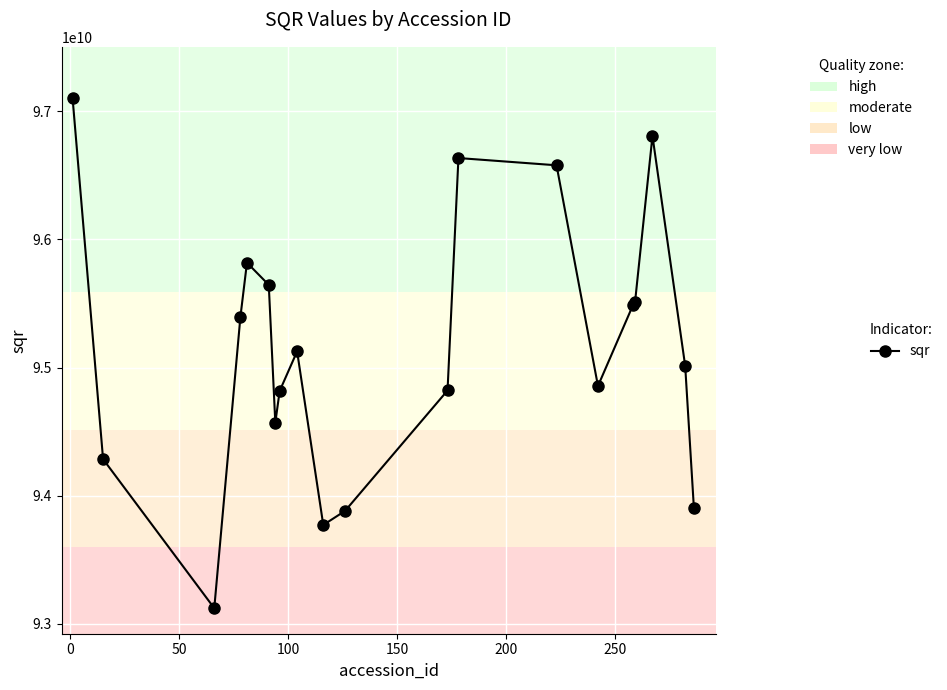

True or false: the data has more than 2 interior local peaks.

True